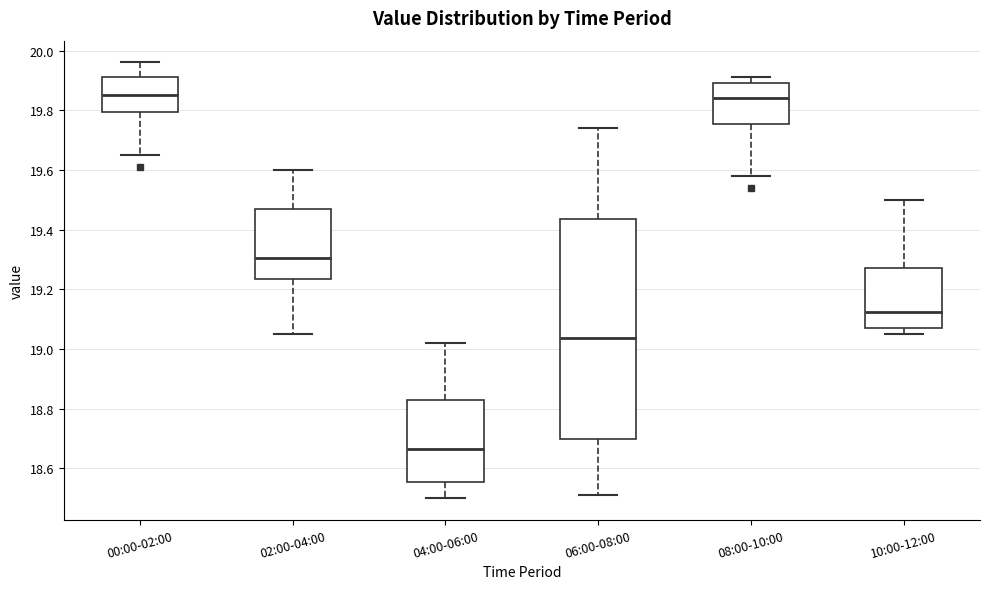

Reading left to right, read every box against the y-axis: the position of its median line, the range the box covers, and the ends of its whiskers. The values are not printed on the chart, so give them approximately, as read against the axis.

00:00-02:00: median 19.86, box 19.80 to 19.92, whiskers 19.66 to 19.96
02:00-04:00: median 19.30, box 19.24 to 19.46, whiskers 19.06 to 19.60
04:00-06:00: median 18.66, box 18.56 to 18.82, whiskers 18.50 to 19.02
06:00-08:00: median 19.04, box 18.70 to 19.44, whiskers 18.52 to 19.74
08:00-10:00: median 19.84, box 19.76 to 19.90, whiskers 19.58 to 19.92
10:00-12:00: median 19.12, box 19.08 to 19.28, whiskers 19.06 to 19.50